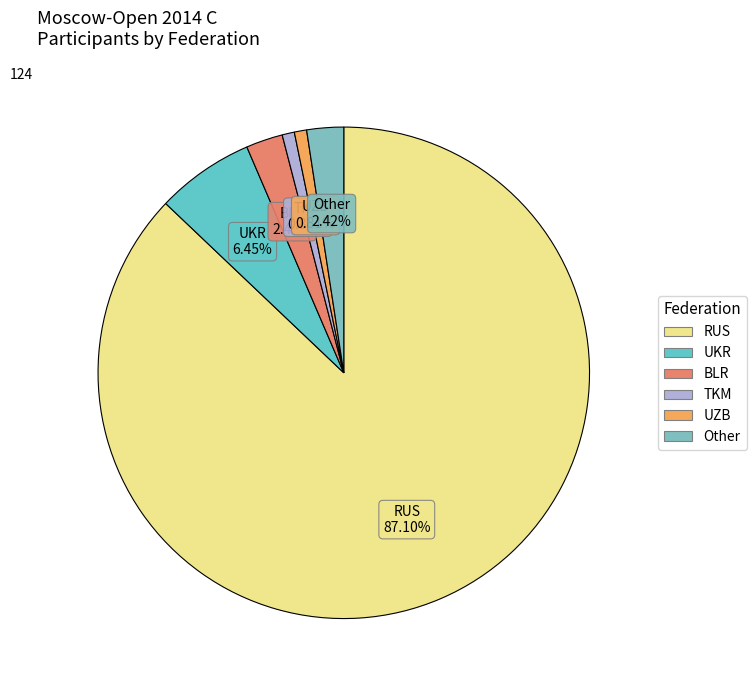

Which category has the biggest portion of the pie?

RUS